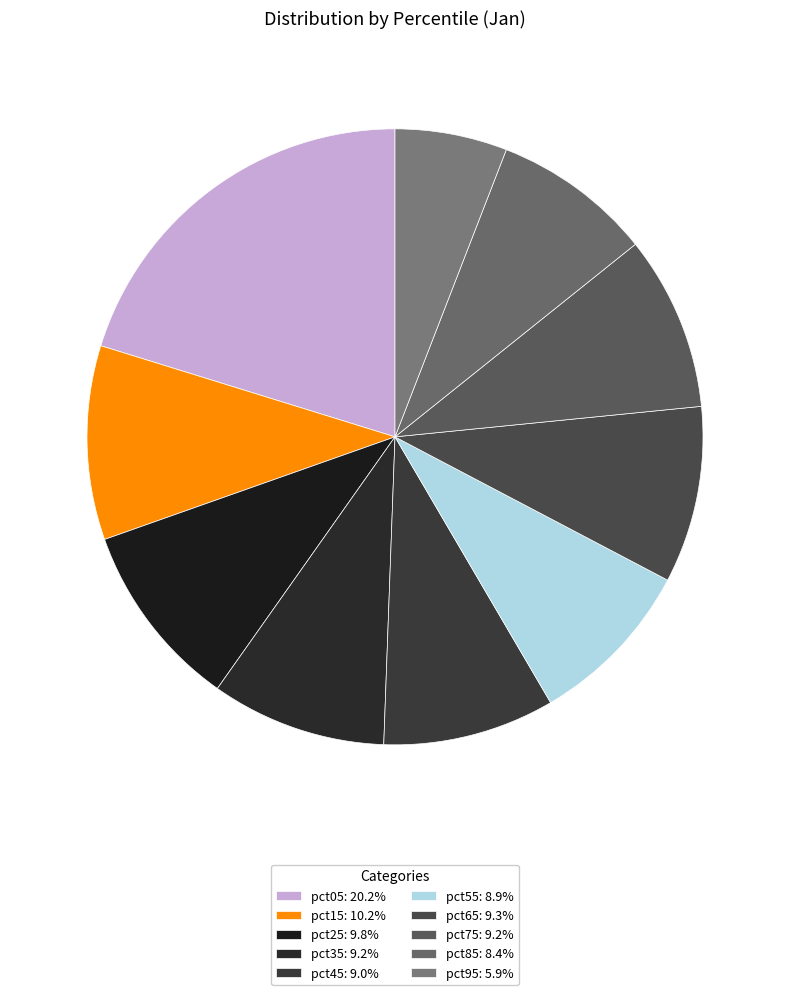

How many segments does this pie chart have?

10